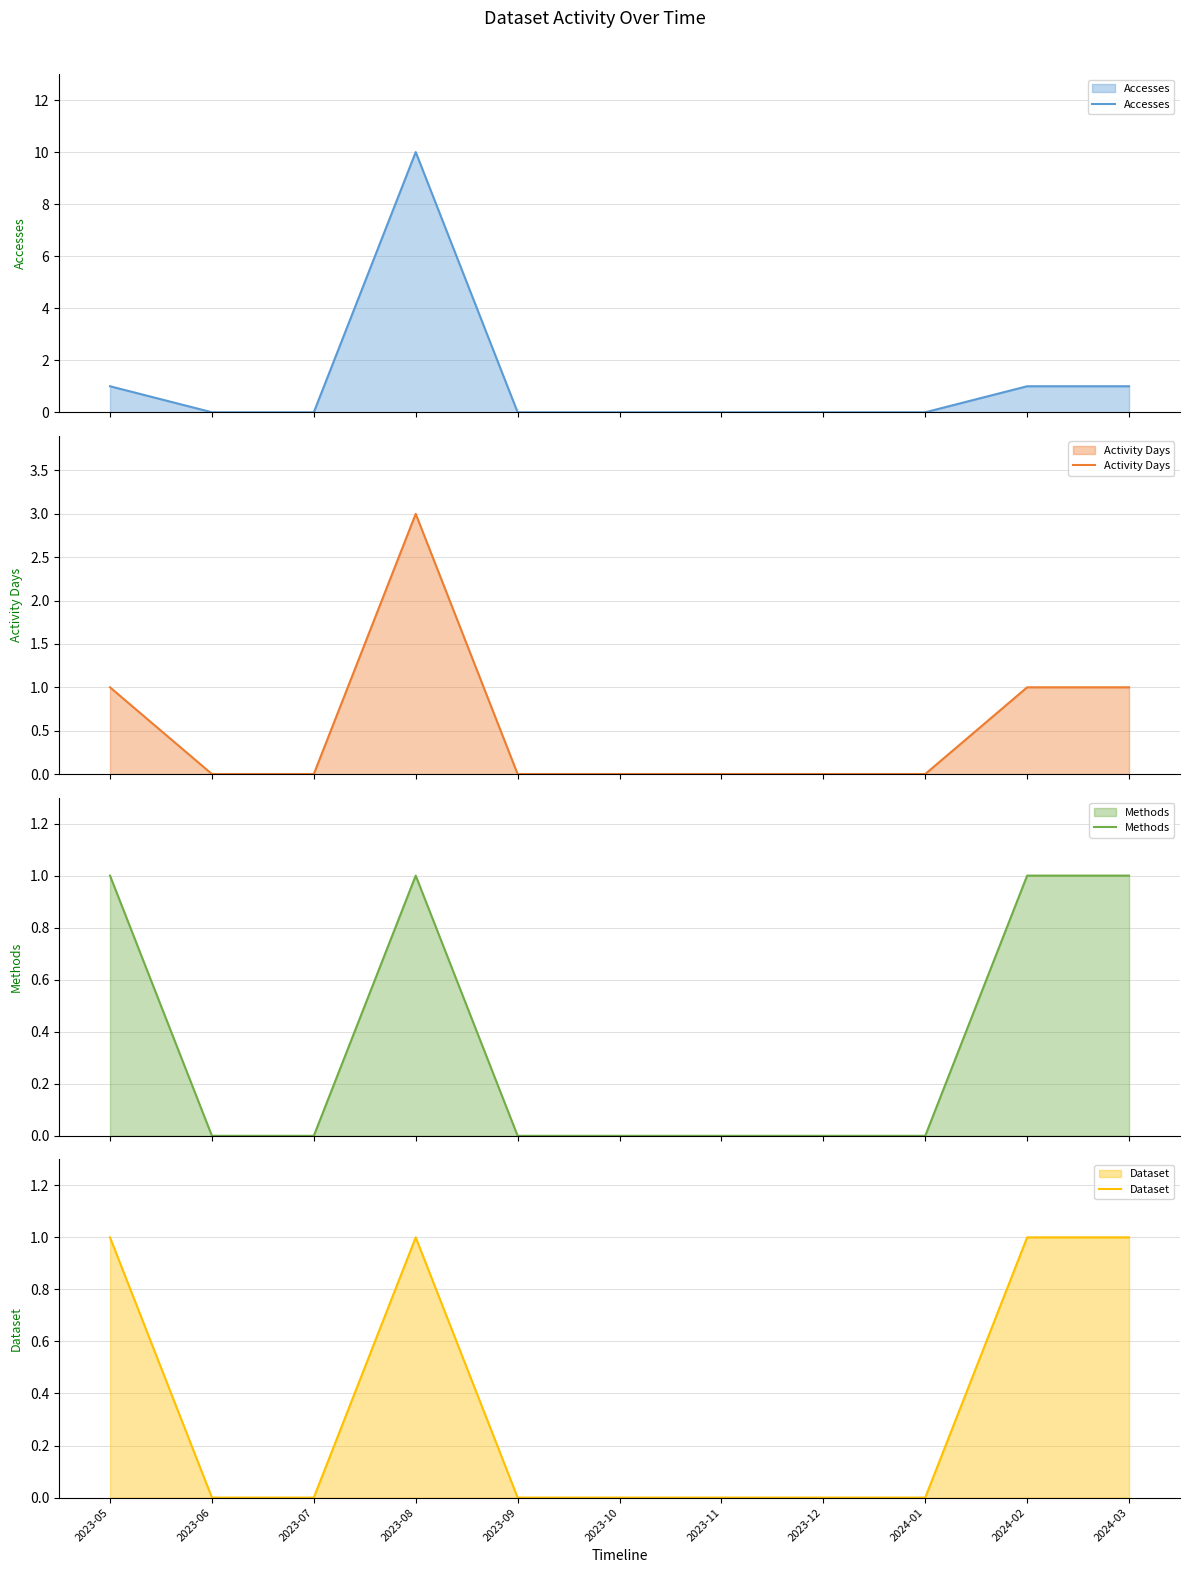

What is the label of the 11th point from the left?

2024-03